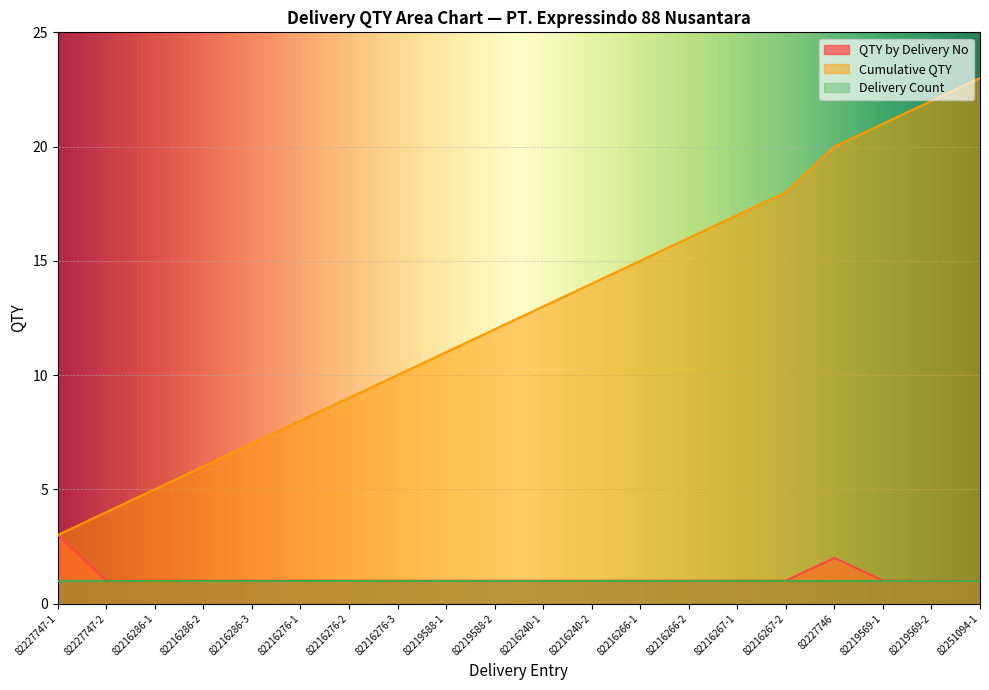

True or false: Cumulative QTY and Delivery Count cross at least once.

False